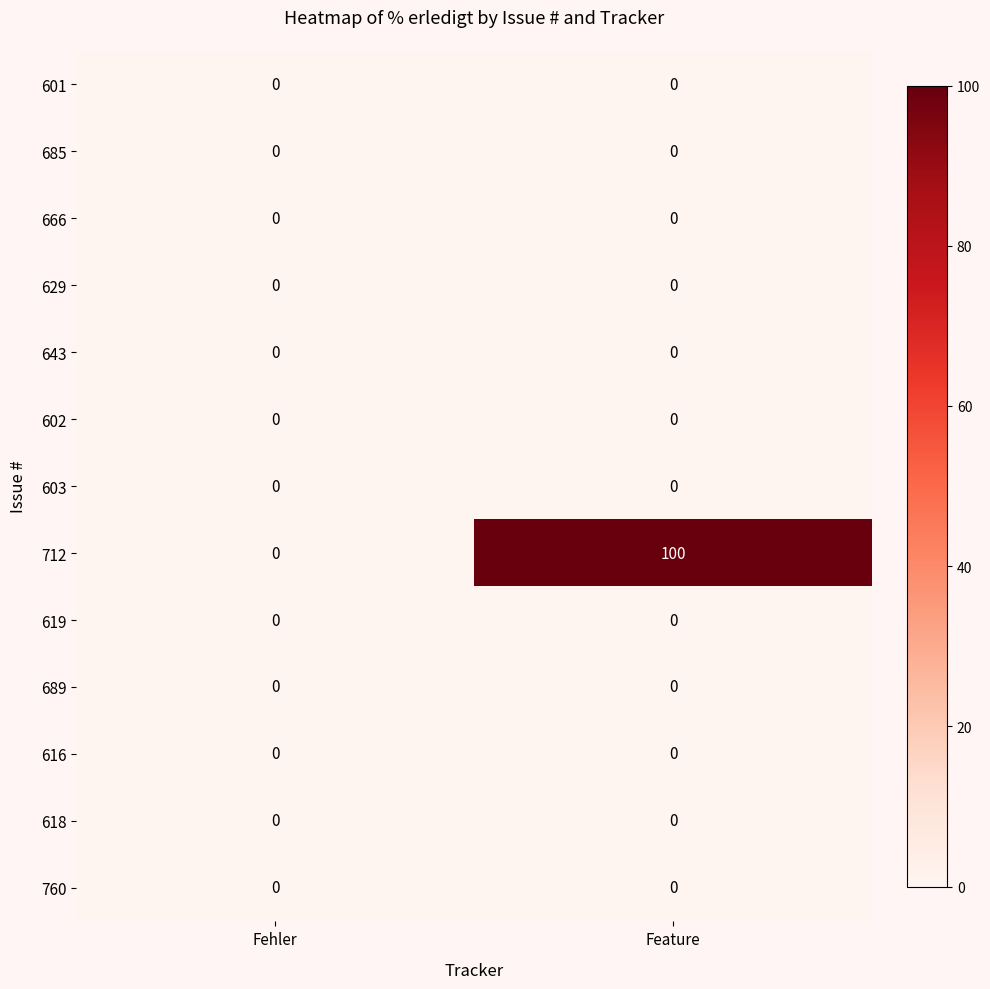

True or false: 685 has a value of 0 at Fehler.

True